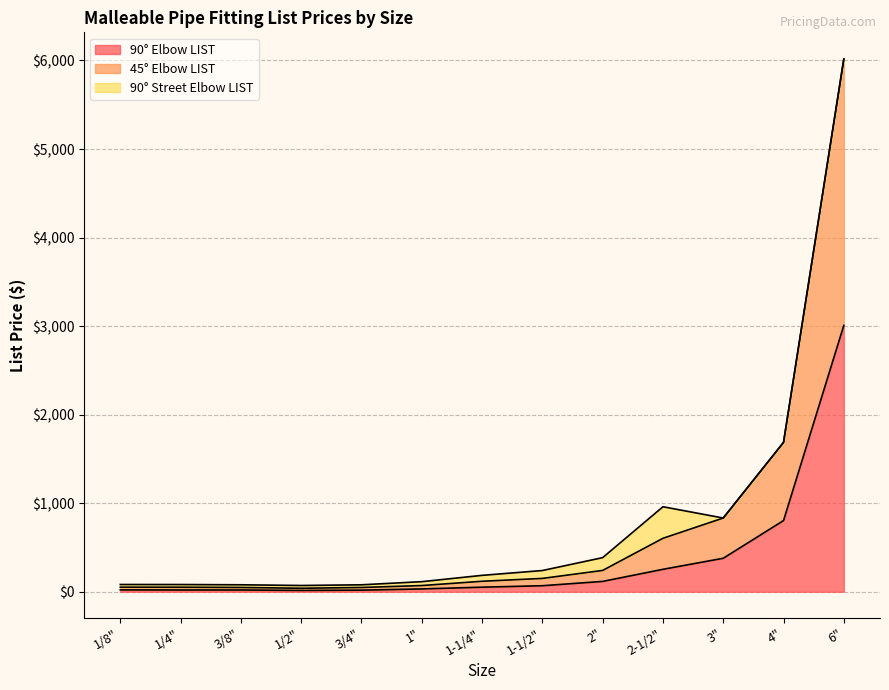

At which label does 45° Elbow LIST first exceed 118?

1-1/4"